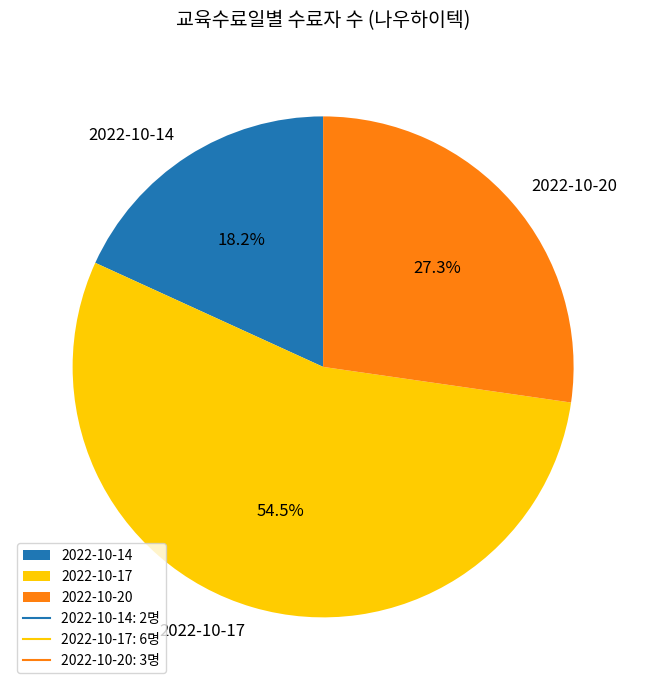

Which has a higher value, 2022-10-17 or 2022-10-20?

2022-10-17